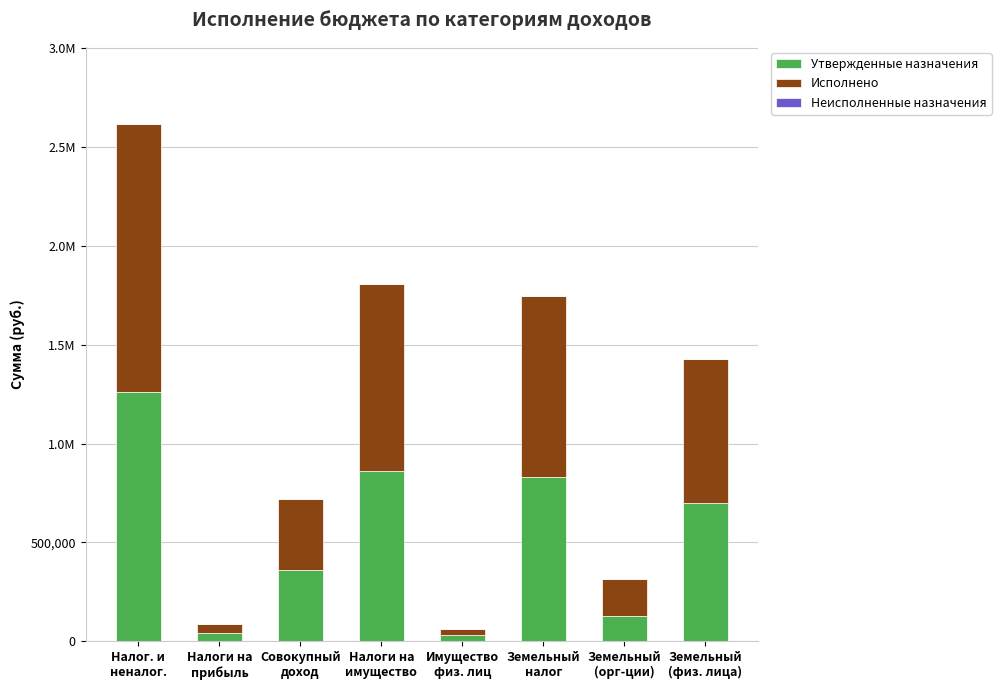

Where does the Исполнено series first go above 729443?

Налог. и
неналог.